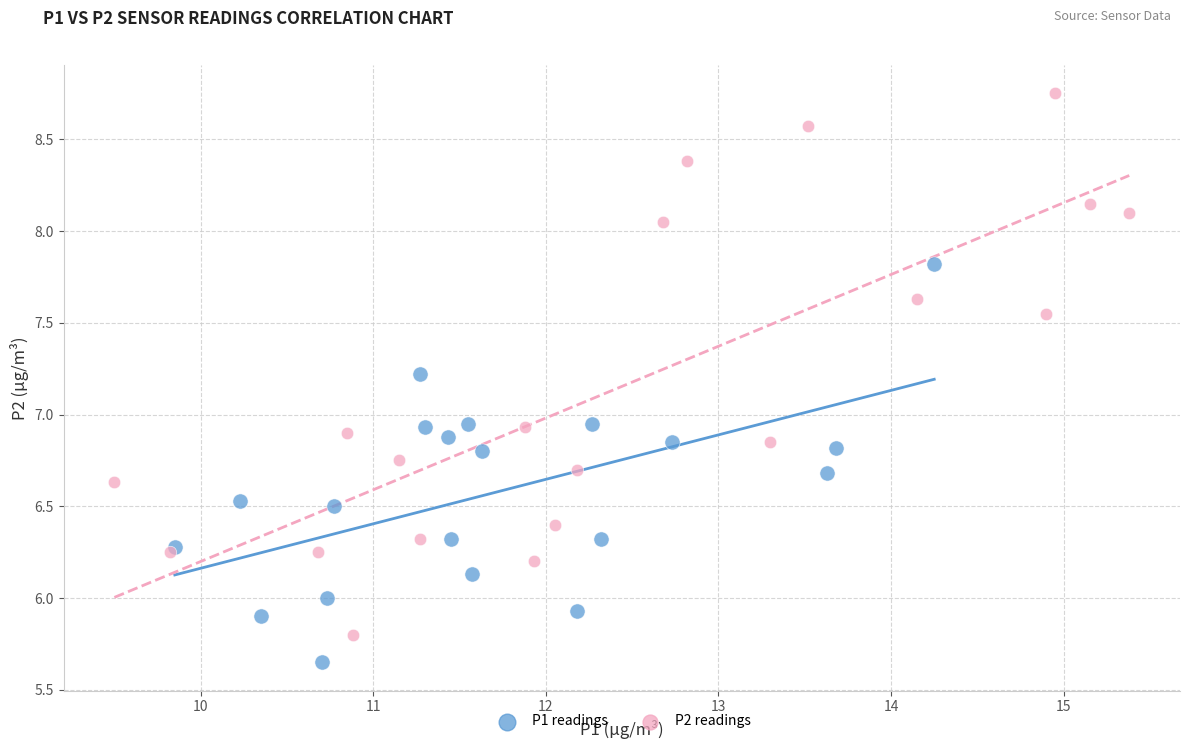

Which series has the largest Y range (max minus min)?

P2 readings